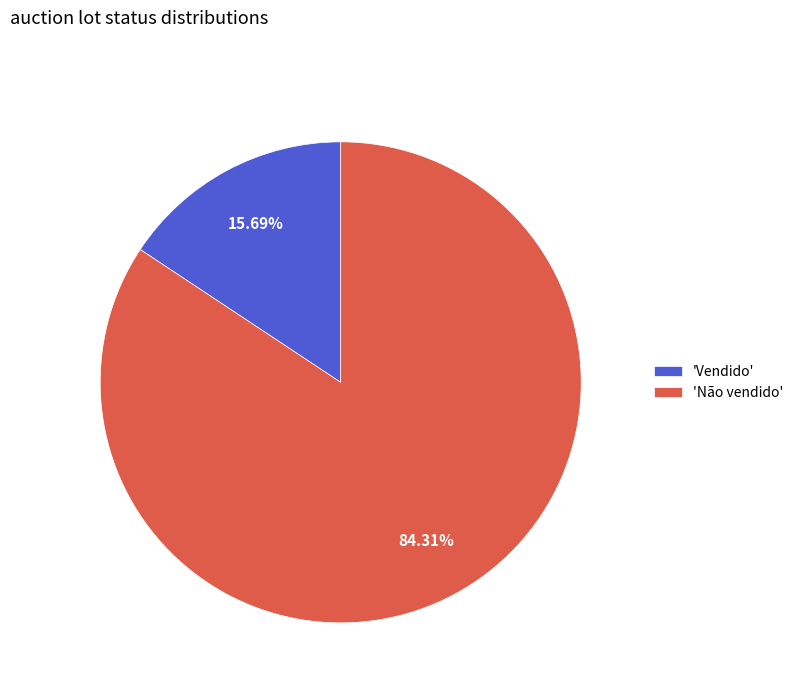

How many slices are in this pie chart?

2